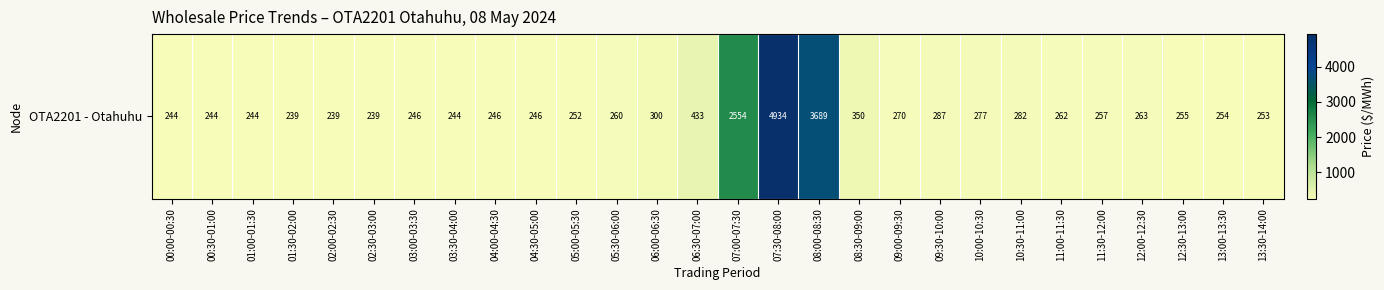

What is the greatest value displayed?

4933.7